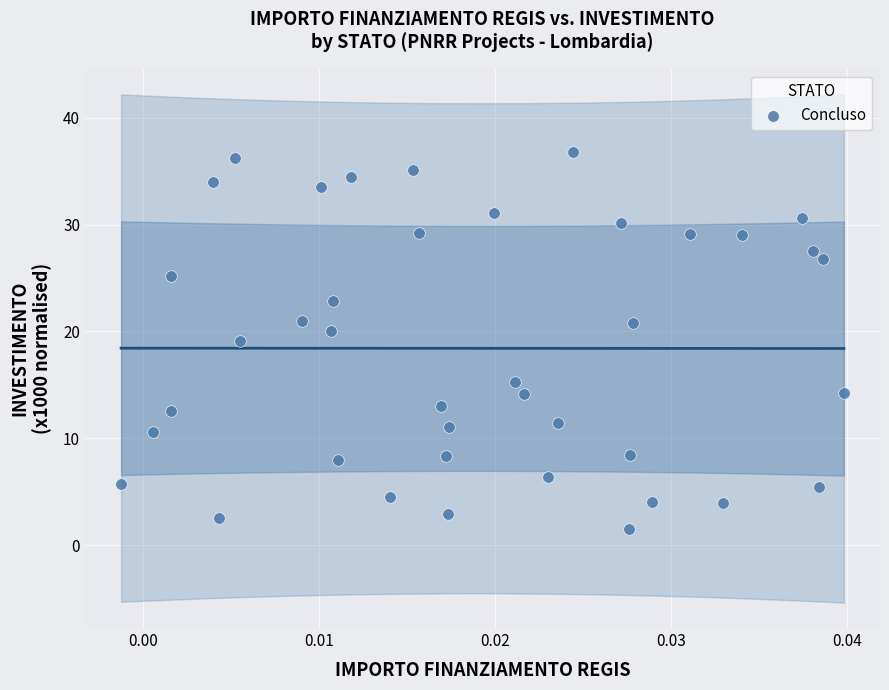

What is the range of Y values (max minus min)?

35.3